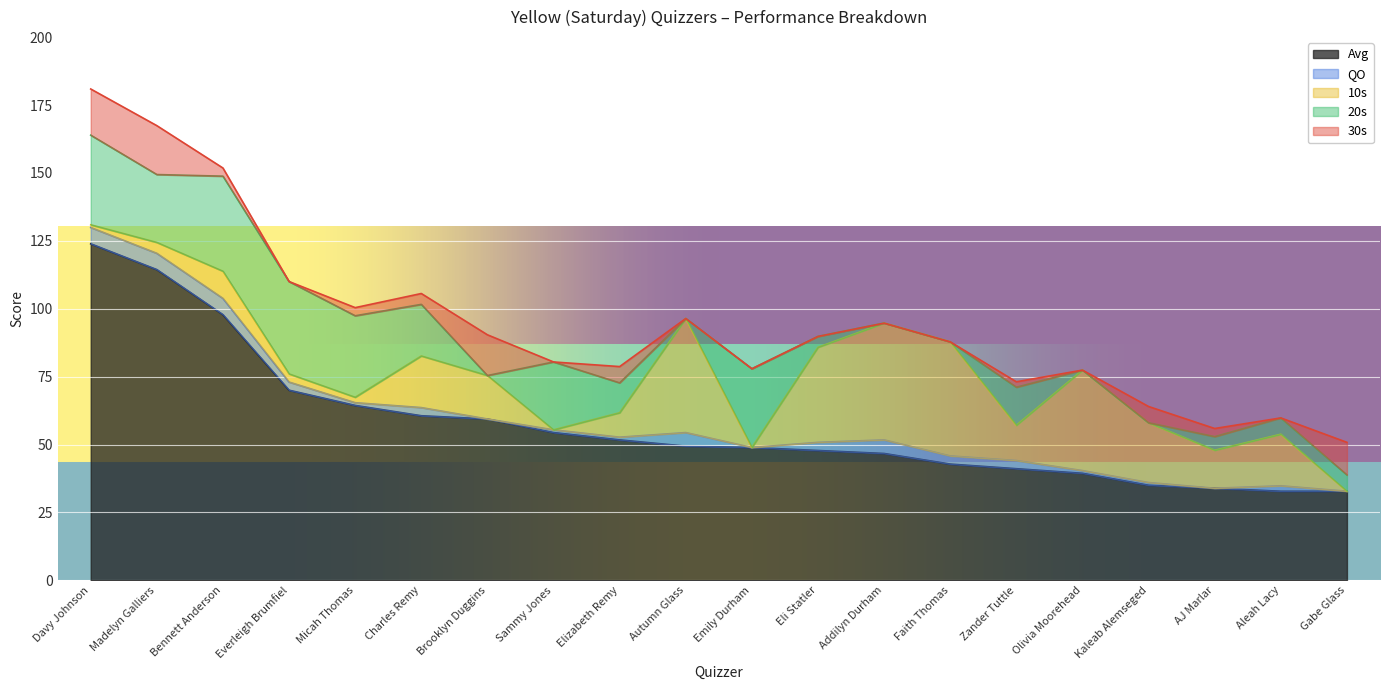

True or false: QO has more than 2 interior local peaks.

True